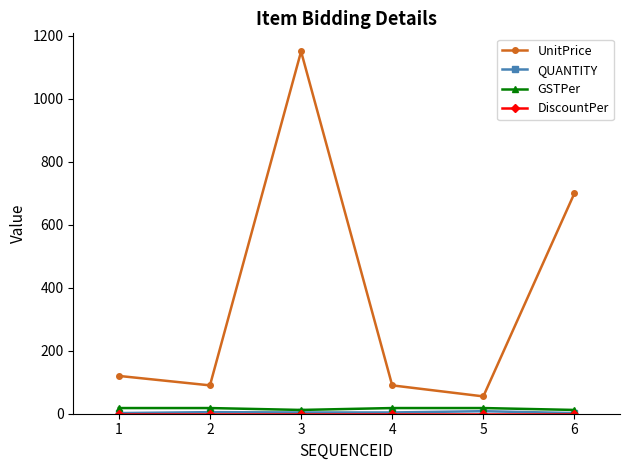

At which category does UnitPrice reach its first local valley?

2